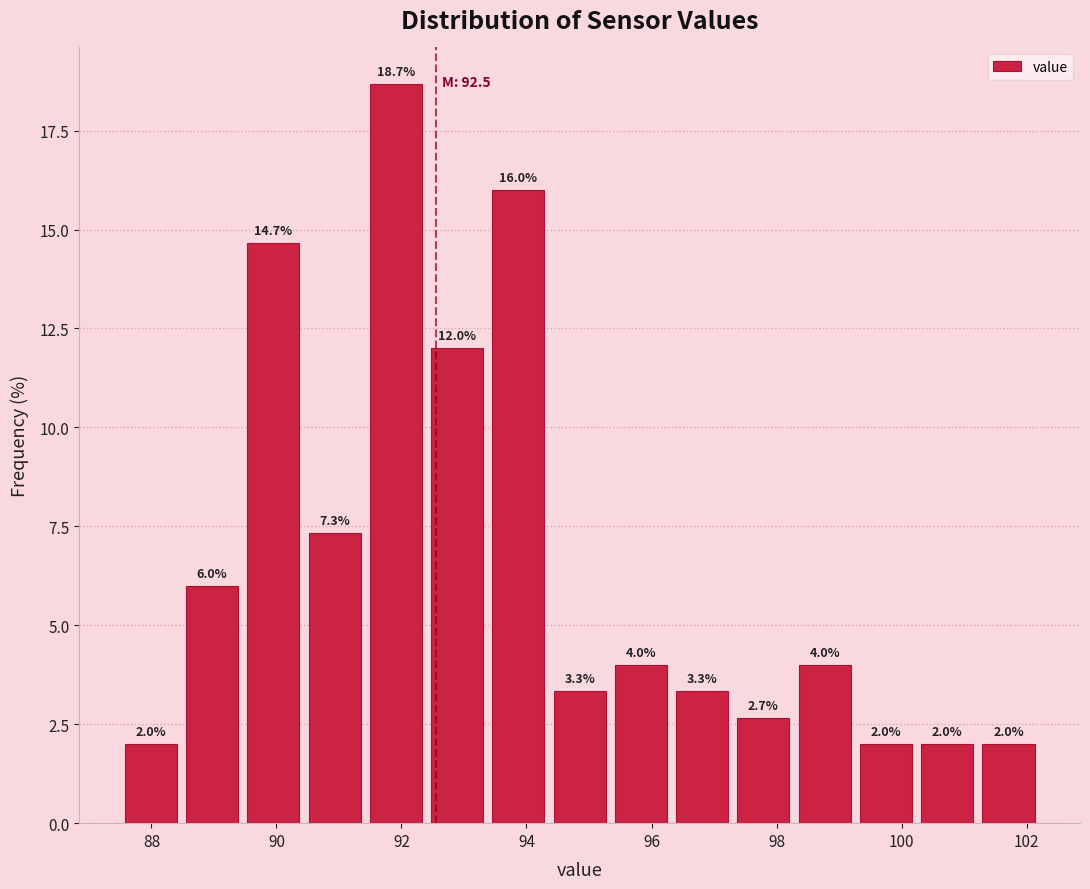

Reading left to right, transcribe this chart: for each bar, give the range it covers on the x-axis and its height. The bar edges are not printed on the chart, so give them approximately, as read against the axis.

87.50 to 88.48: 2.0
88.48 to 89.46: 6.0
89.46 to 90.44: 14.7
90.44 to 91.42: 7.3
91.42 to 92.40: 18.7
92.40 to 93.38: 12.0
93.38 to 94.36: 16.0
94.36 to 95.34: 3.3
95.34 to 96.32: 4.0
96.32 to 97.30: 3.3
97.30 to 98.28: 2.7
98.28 to 99.26: 4.0
99.26 to 100.24: 2.0
100.24 to 101.22: 2.0
101.22 to 102.20: 2.0